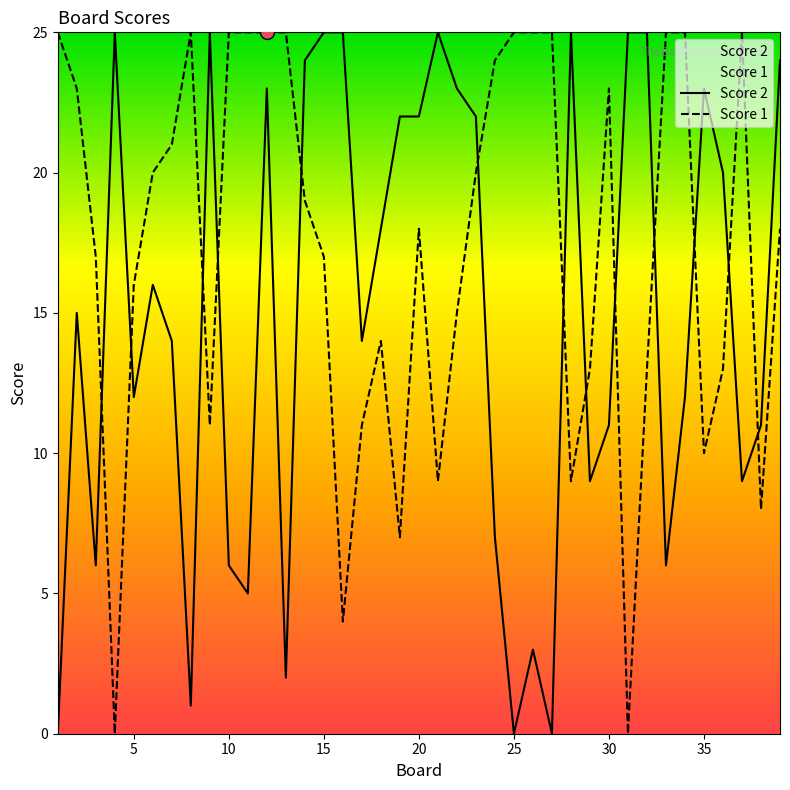

Is the value of Score 1 at 13 greater than the value of Score 2 at 9?

No